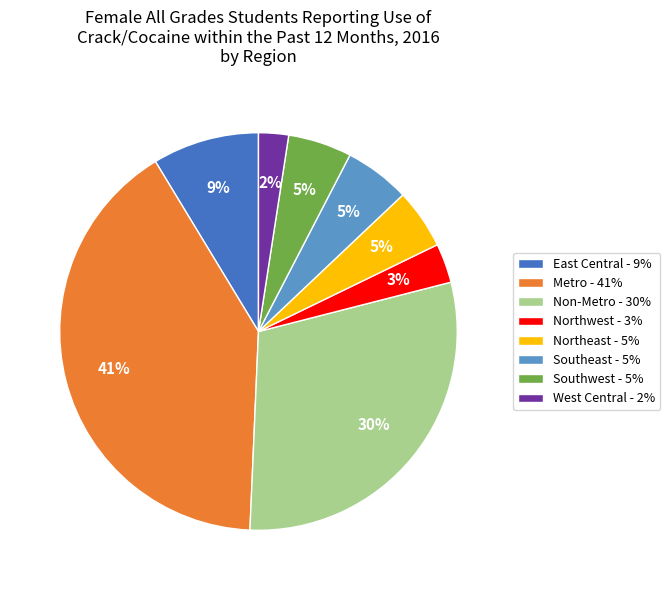

Does any single category account for the majority?

No